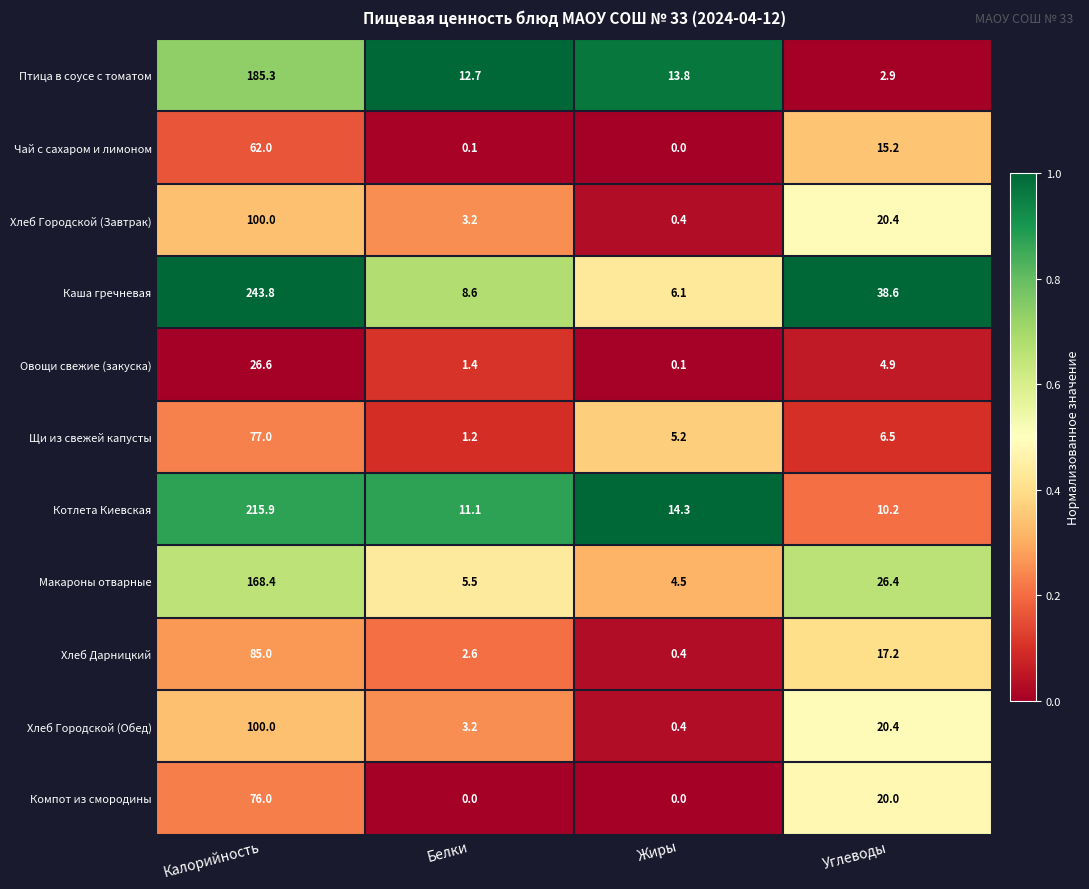

Rank the categories by Птица в соусе с томатом value from highest to lowest.

Калорийность, Жиры, Белки, Углеводы